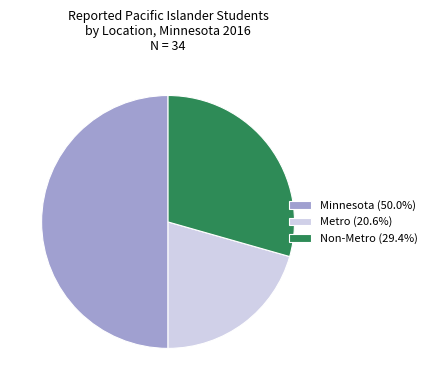

Rank the categories by value from lowest to highest.

Metro, Non-Metro, Minnesota